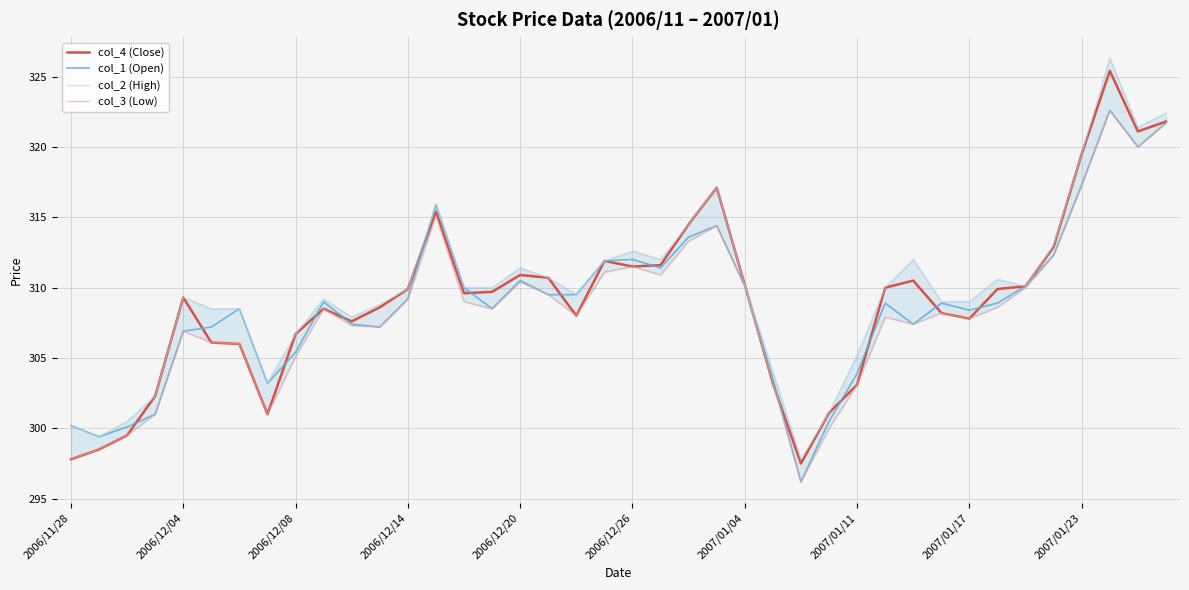

True or false: col_2 (High) and col_1 (Open) cross at least once.

False